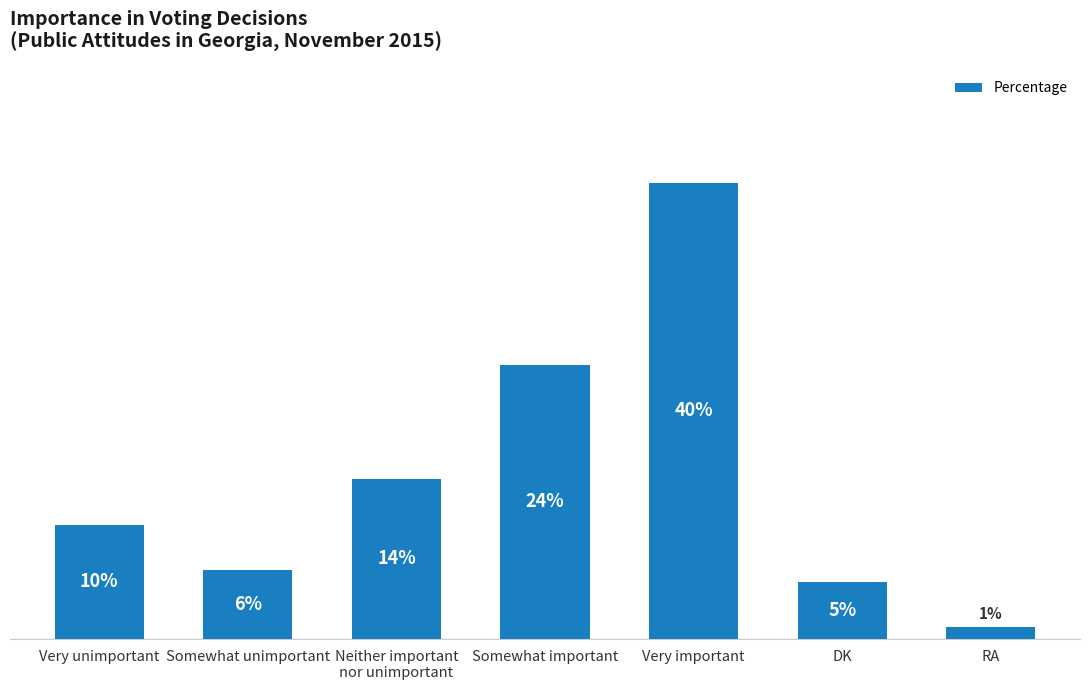

Which has a higher value, Somewhat unimportant or RA?

Somewhat unimportant